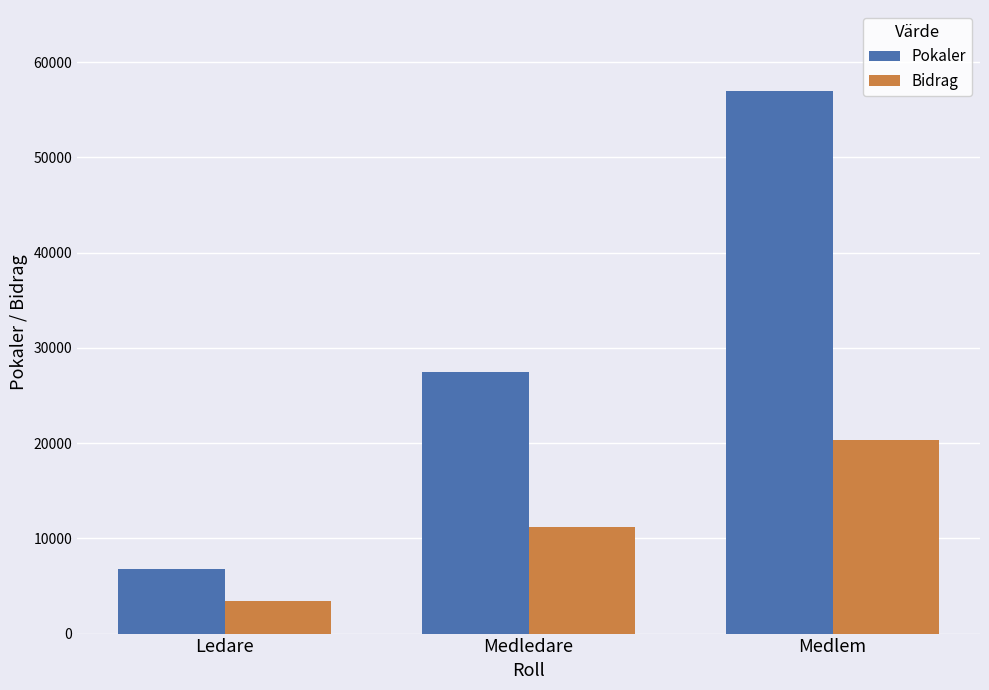

What is the sum of all Pokaler values?

91126